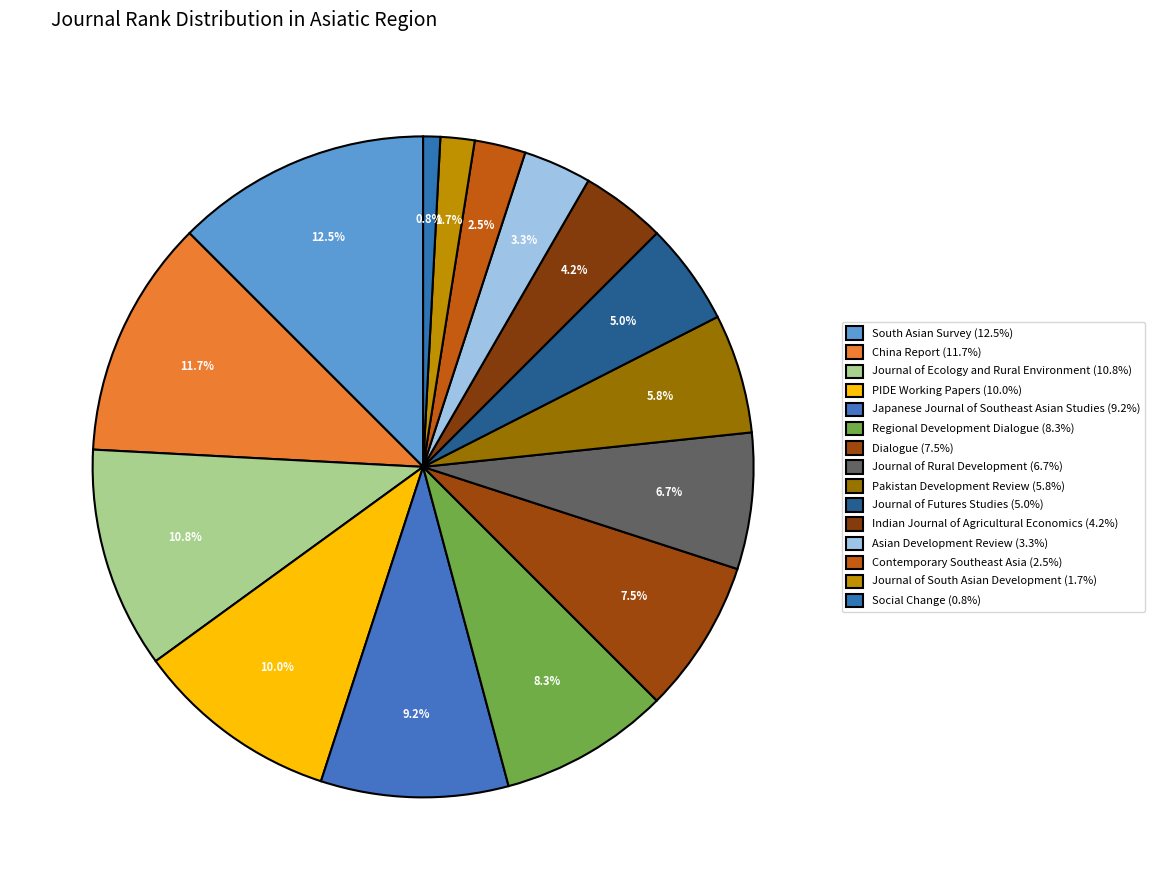

How many slices are in this pie chart?

15